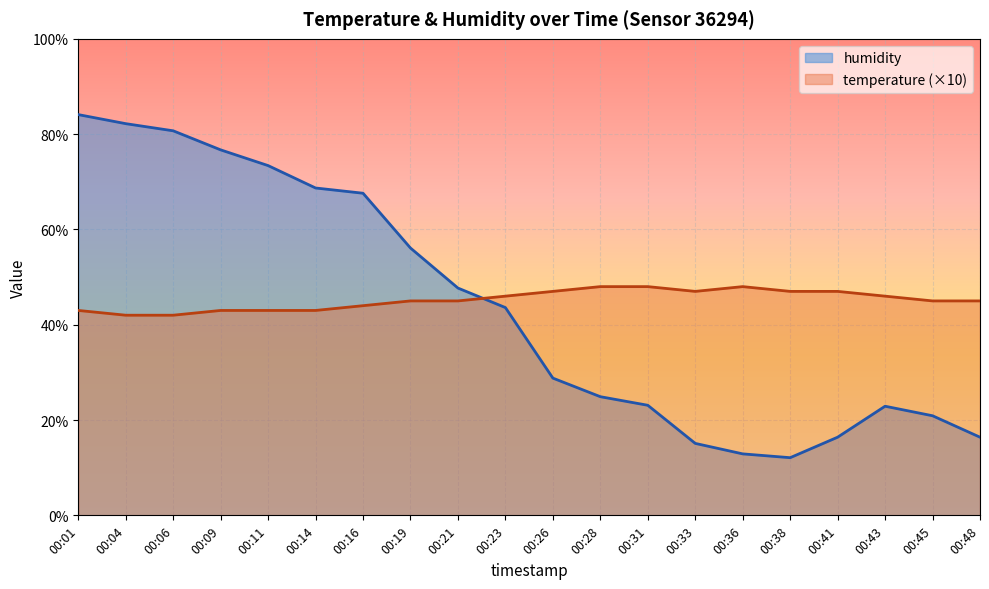

How many data points in temperature are above 45?

9